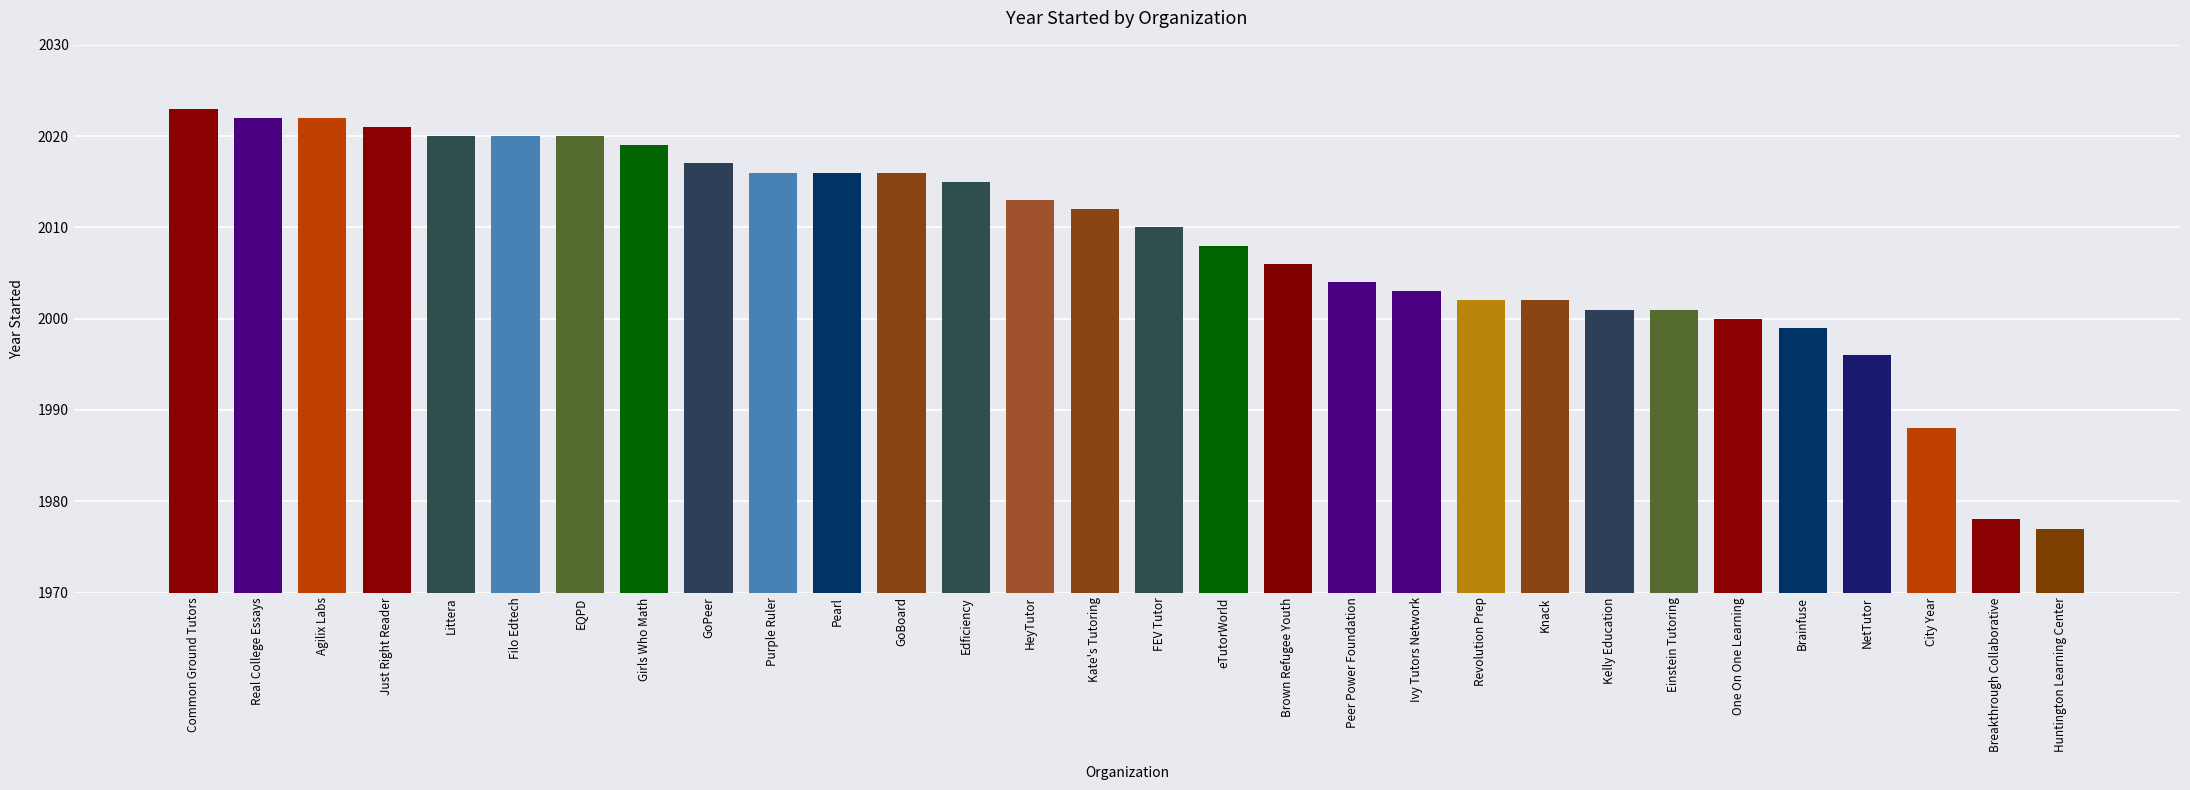

What position from the right is Brainfuse?

5